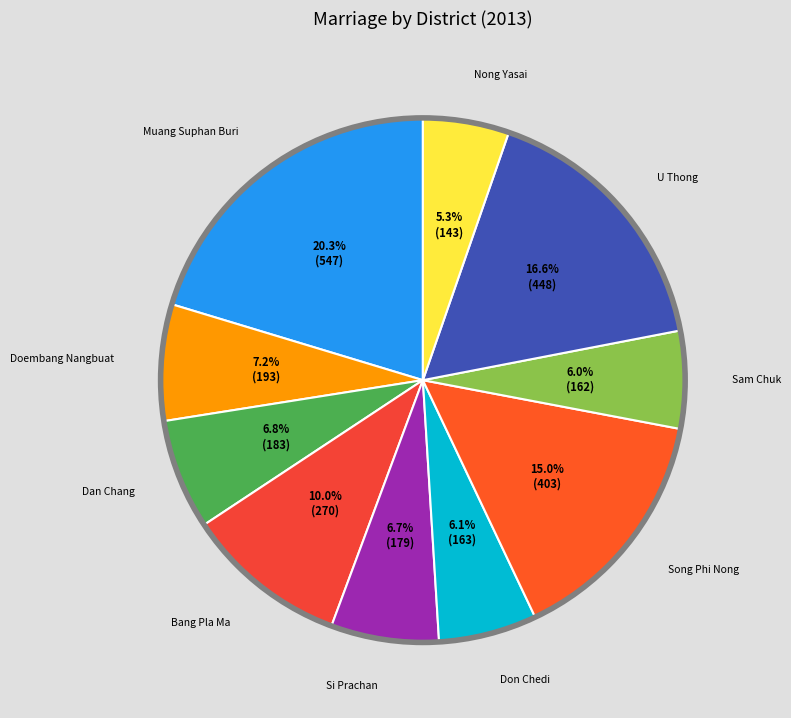

To the nearest percent, what percentage of the pie is Nong Yasai?

5%